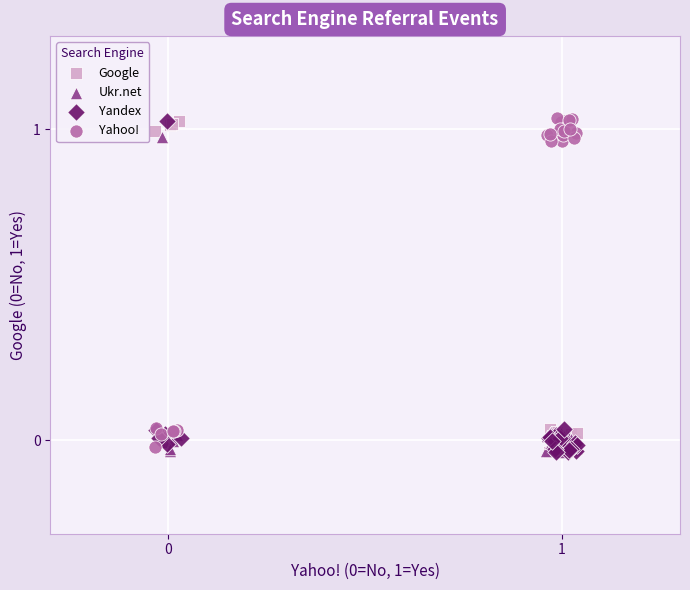

What are all the series names shown in the legend?

Google, Ukr.net, Yandex, Yahoo!